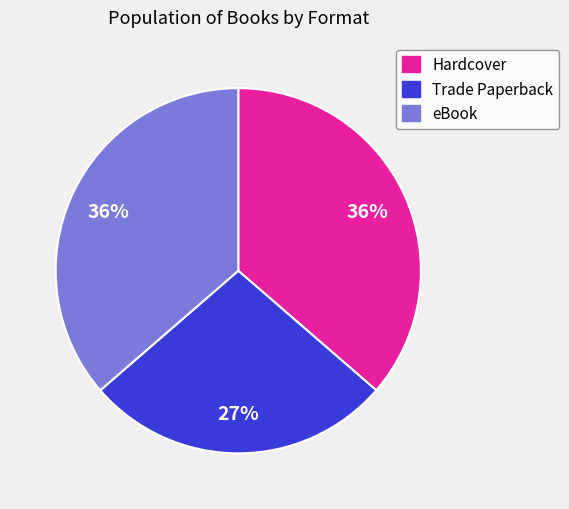

To the nearest percent, what is the average slice percentage?

33%